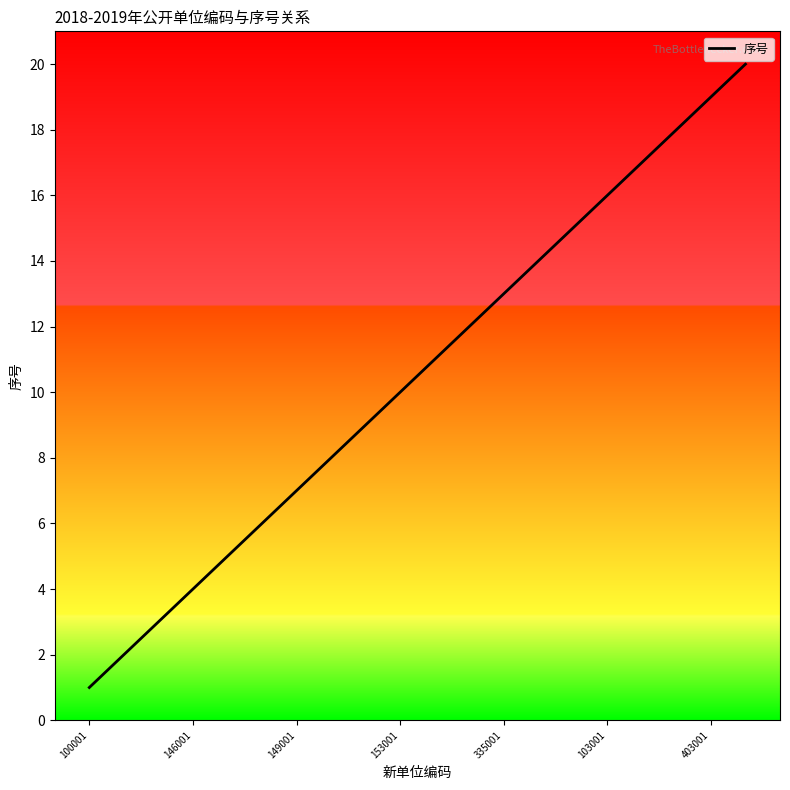

What is the difference between the maximum and minimum values?

19